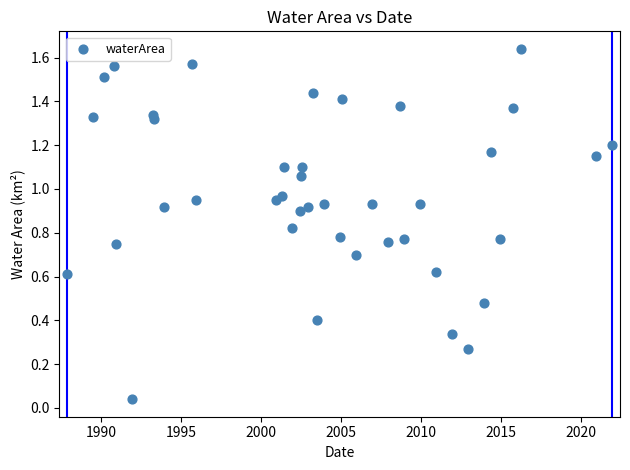

What is the range of X values (max minus min)?

34.0